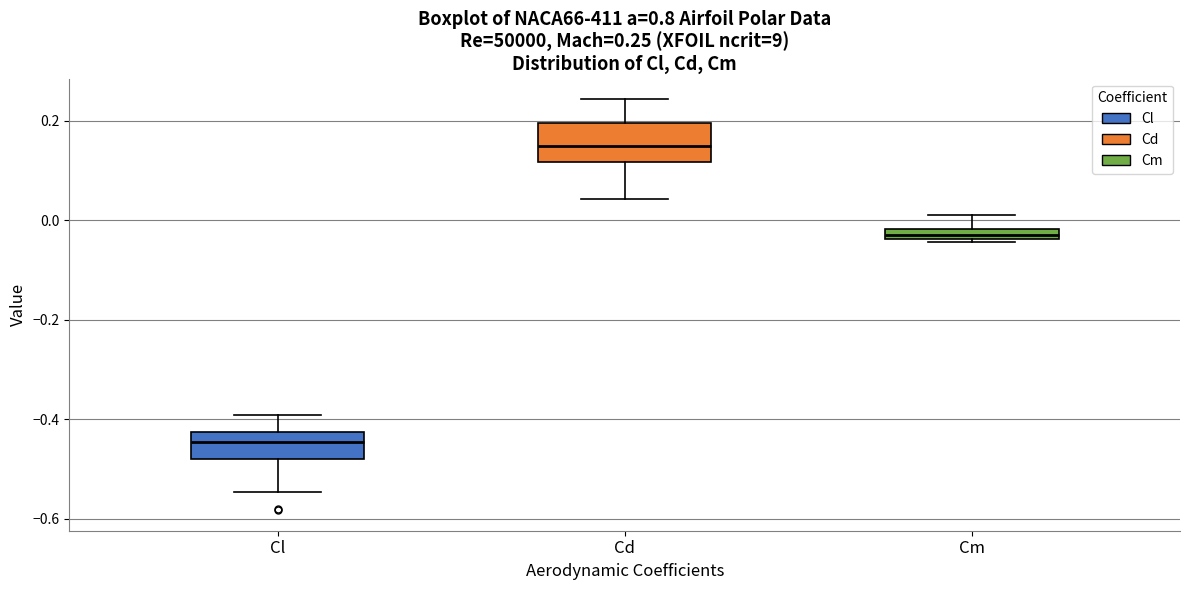

Which box has the lowest median line?

Cl